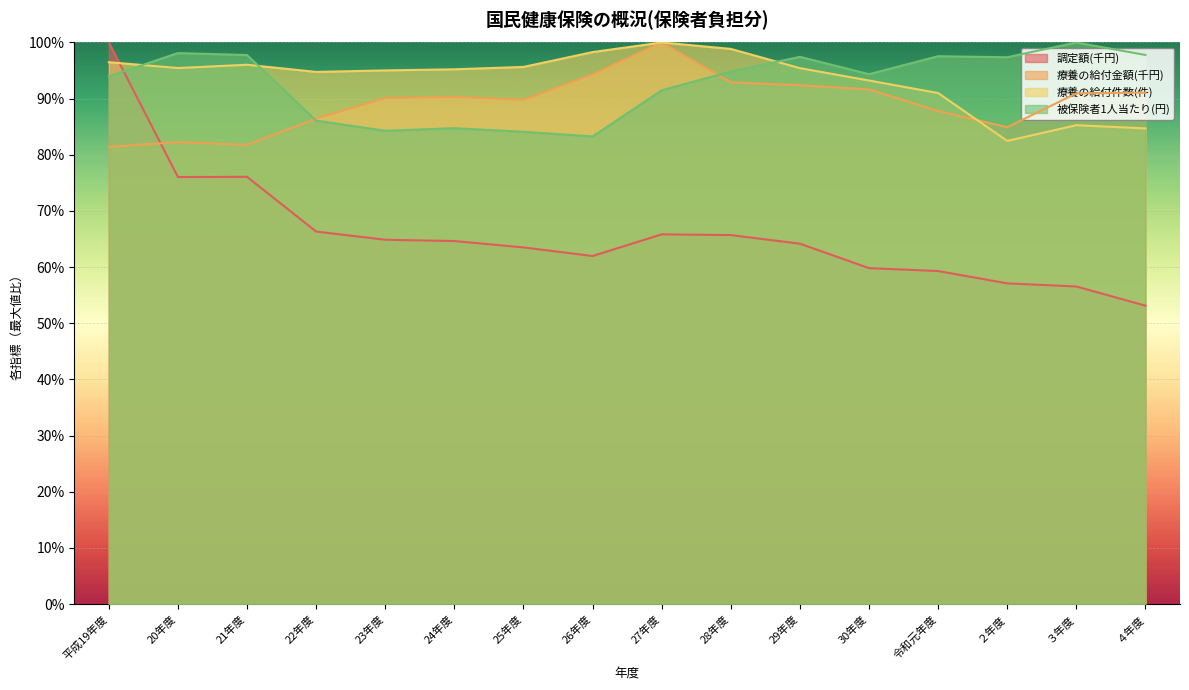

At how many categories does at least one series exceed 0?

16